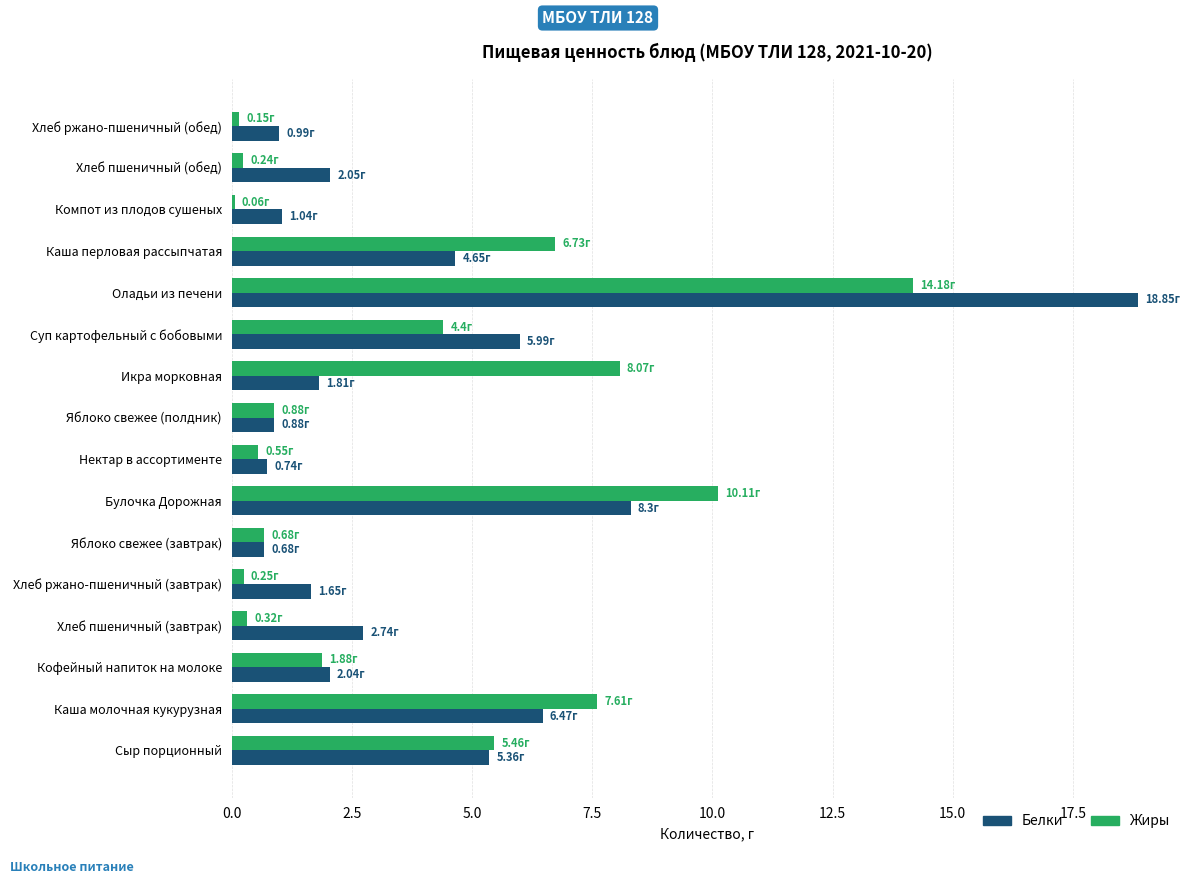

What is the difference between the Белки values at Нектар в ассортименте and Сыр порционный?

4.6